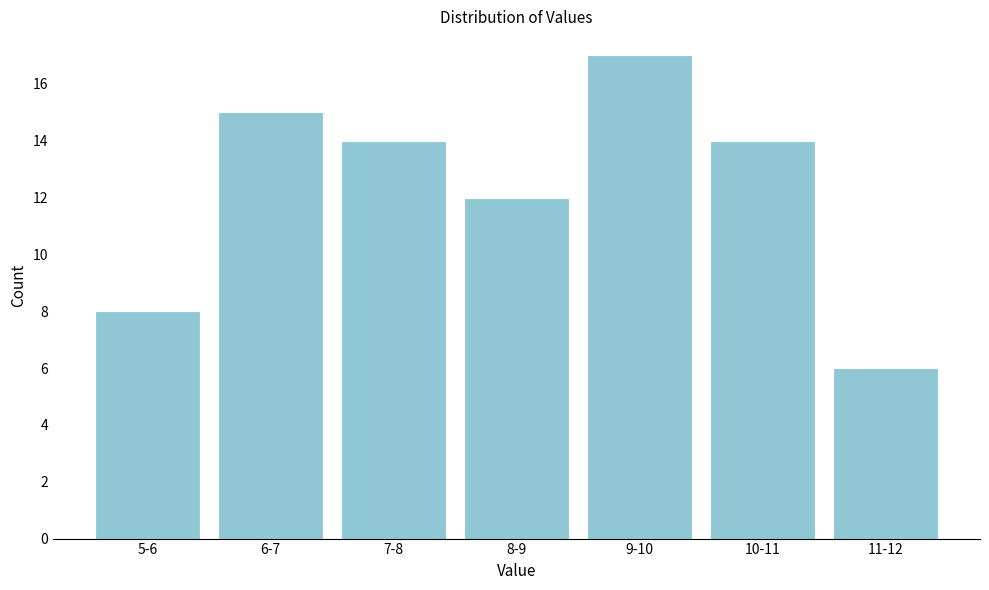

Reading left to right, extract all data points from this chart.

5-6=8	6-7=15	7-8=14	8-9=12	9-10=17	10-11=14	11-12=6